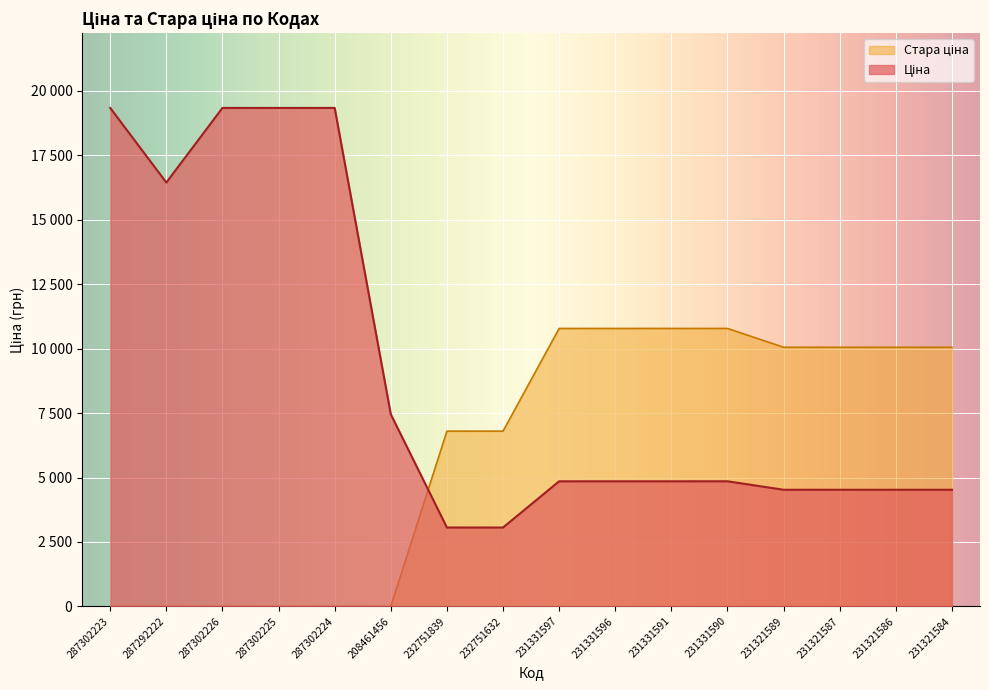

What is the sum of all Ціна values?

144905.2